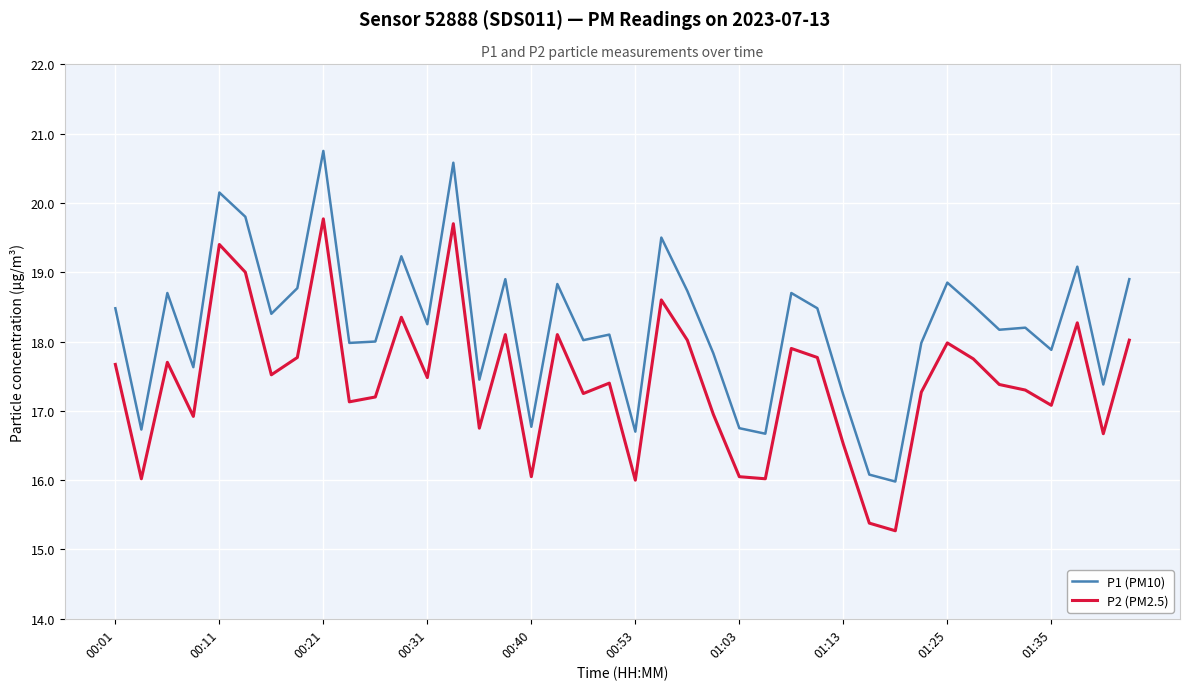

What is the minimum value for P2 (PM2.5)?

15.3